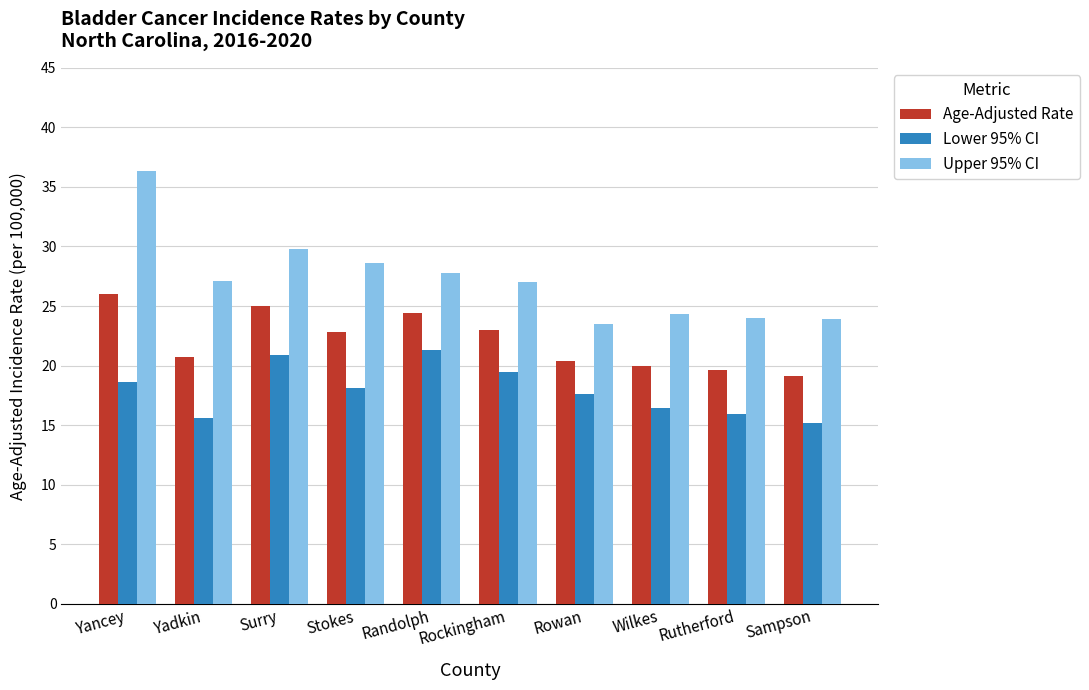

Are the bars grouped side by side (vs. stacked)?

Yes